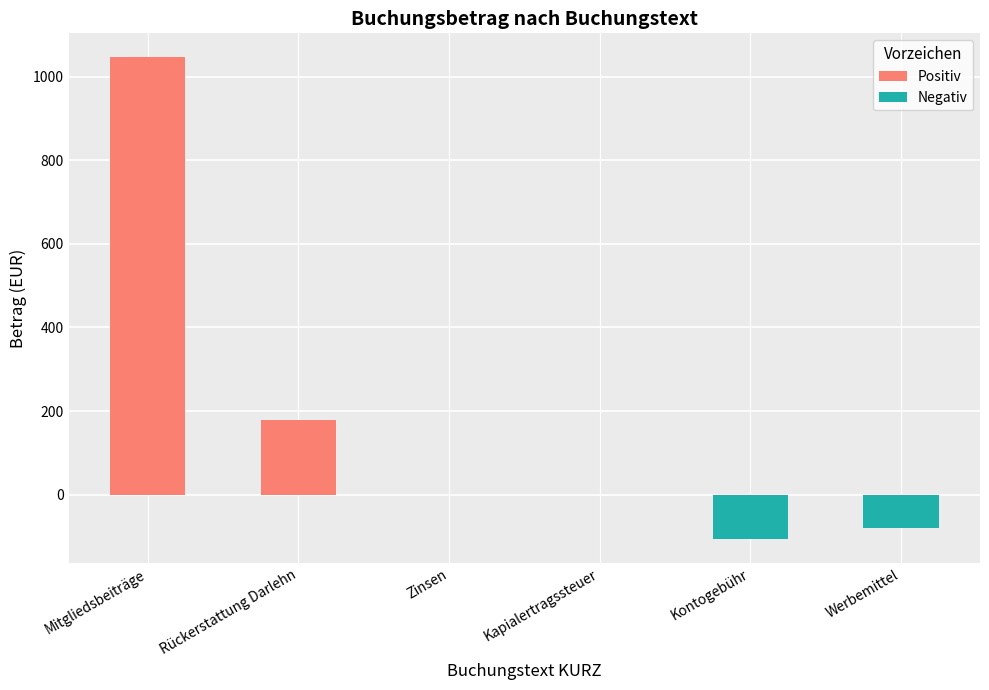

True or false: the data shows -155.6 at Kontogebühr.

False